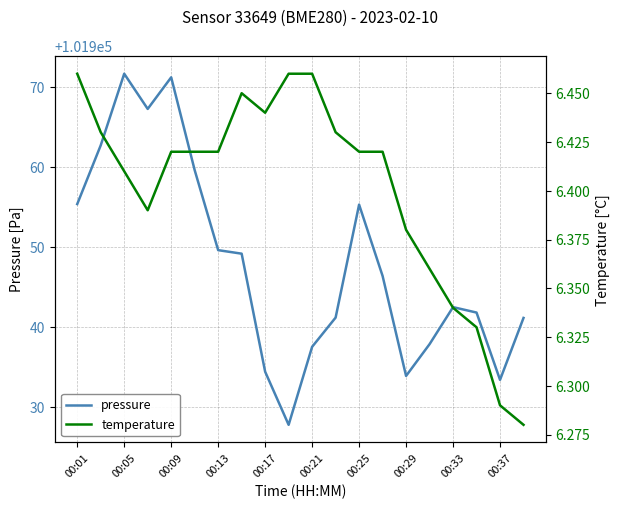

What is the maximum value shown in the chart?

101971.6